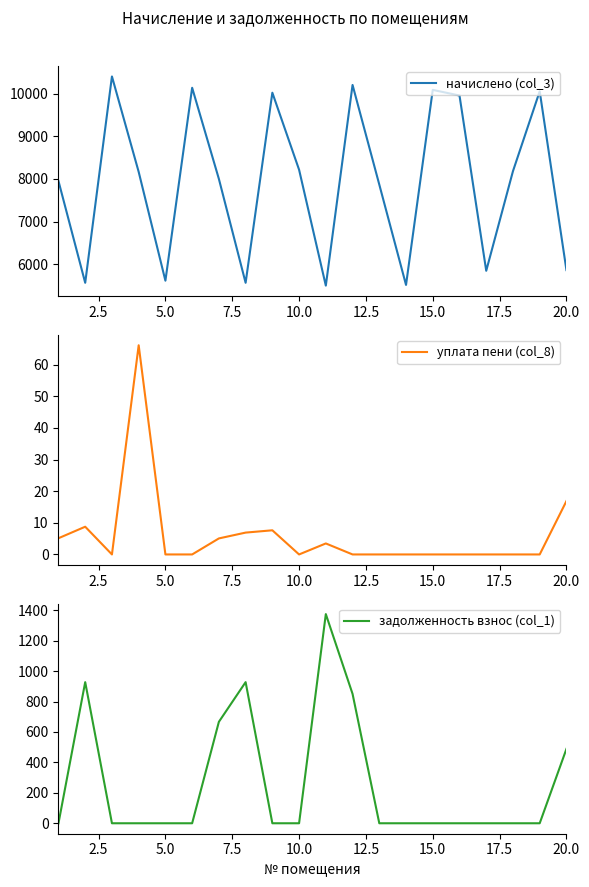

What is the lowest value of the начислено (col_3) series?

5497.9